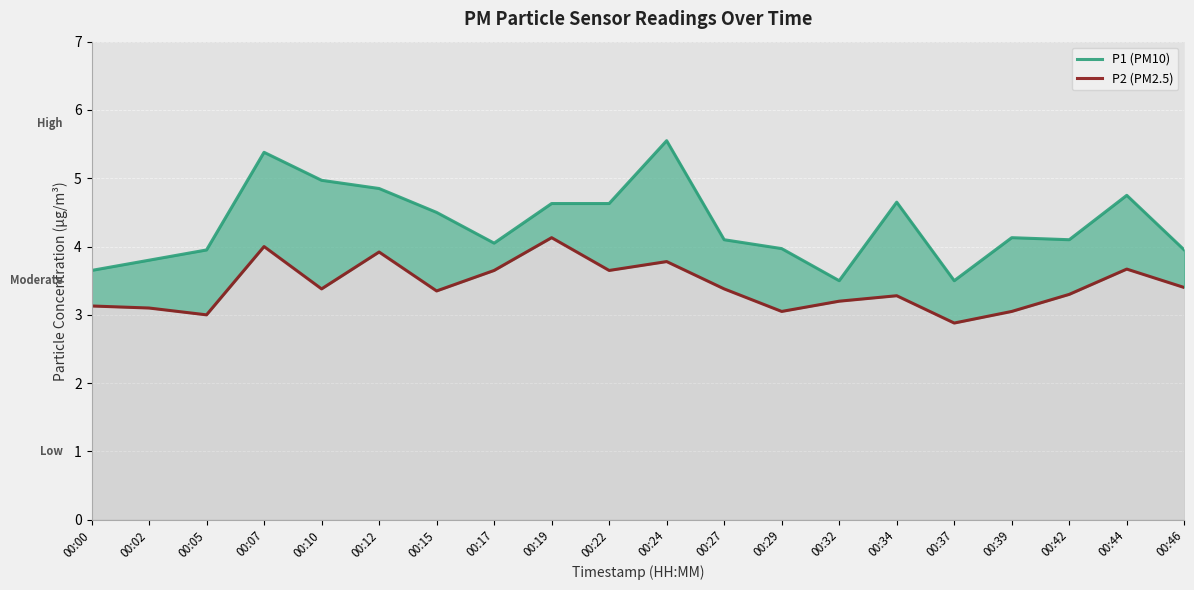

Which series has the largest range (max minus min)?

P1 (PM10)